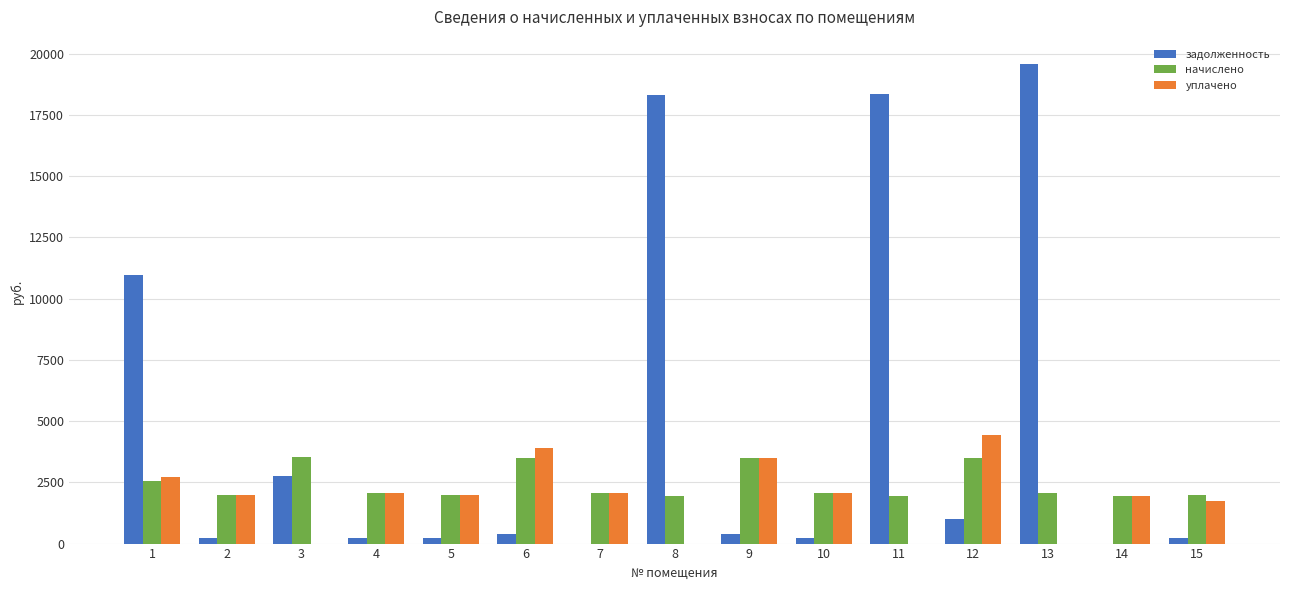

How many data points in начислено are above 2055?

8